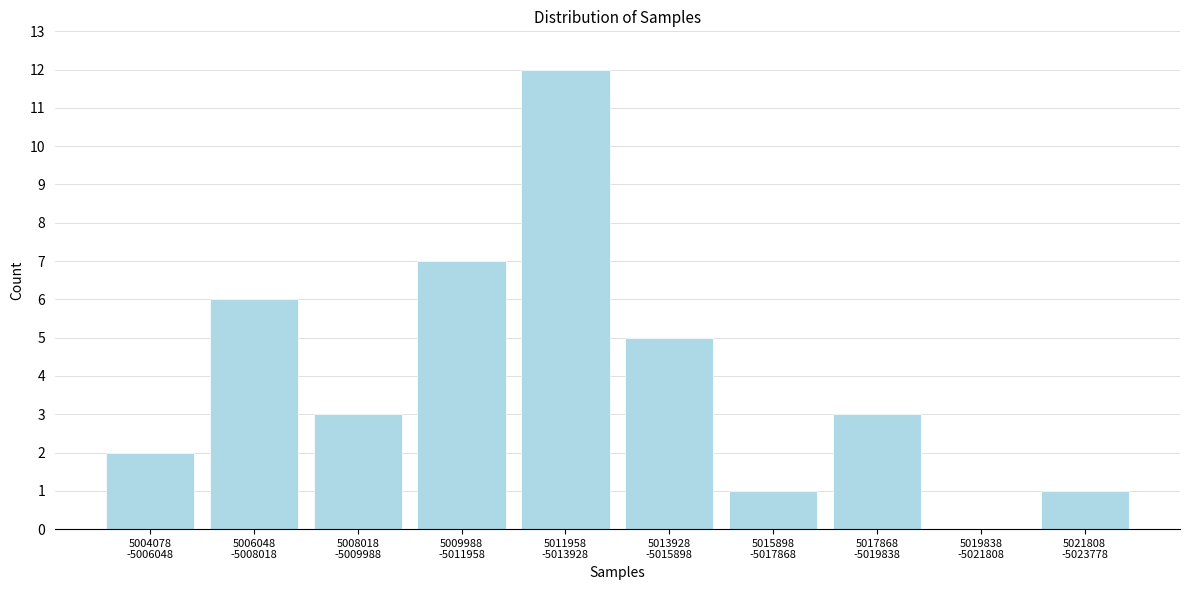

What is the maximum value shown in the chart?

12